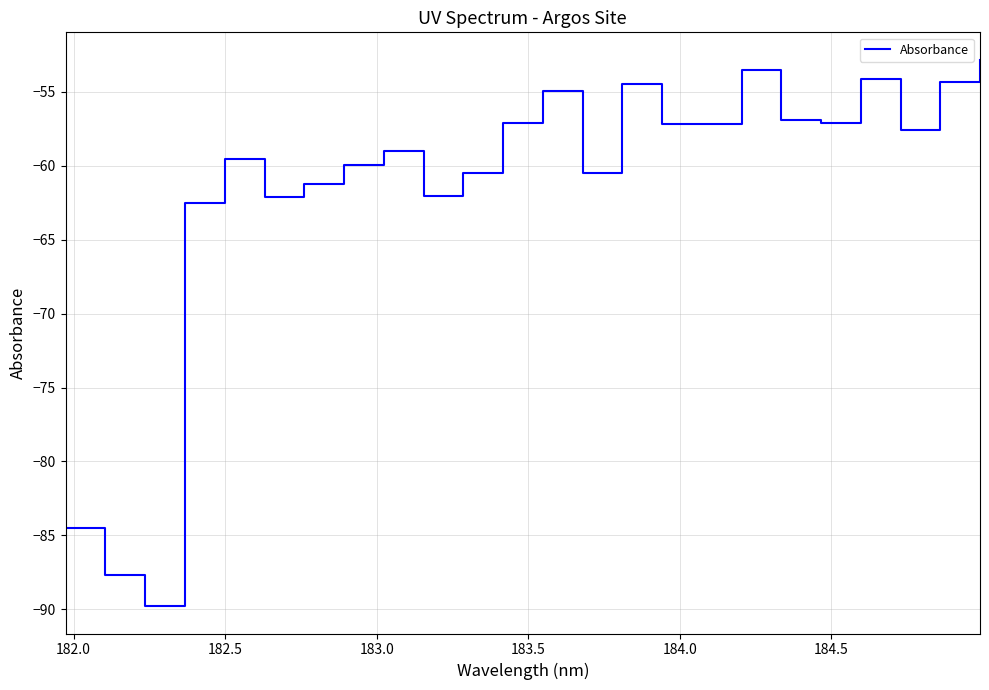

What is the maximum value shown in the chart?

-52.8